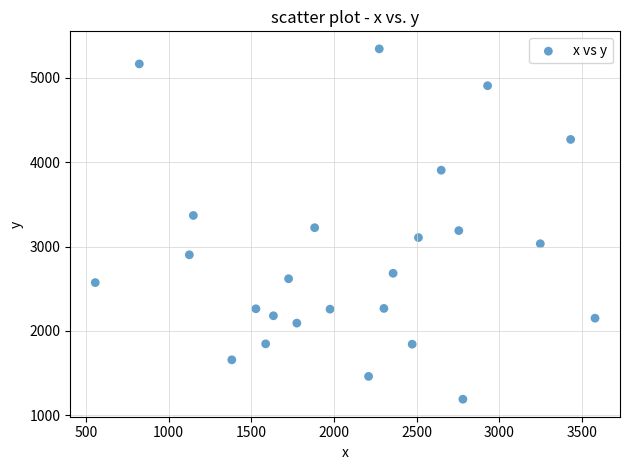

What is the range of X values (max minus min)?

3023.6